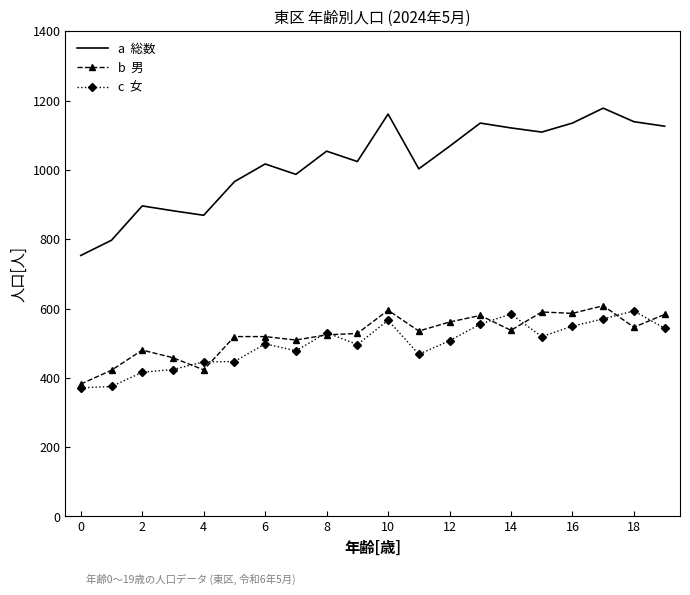

What is the greatest value displayed?

1178